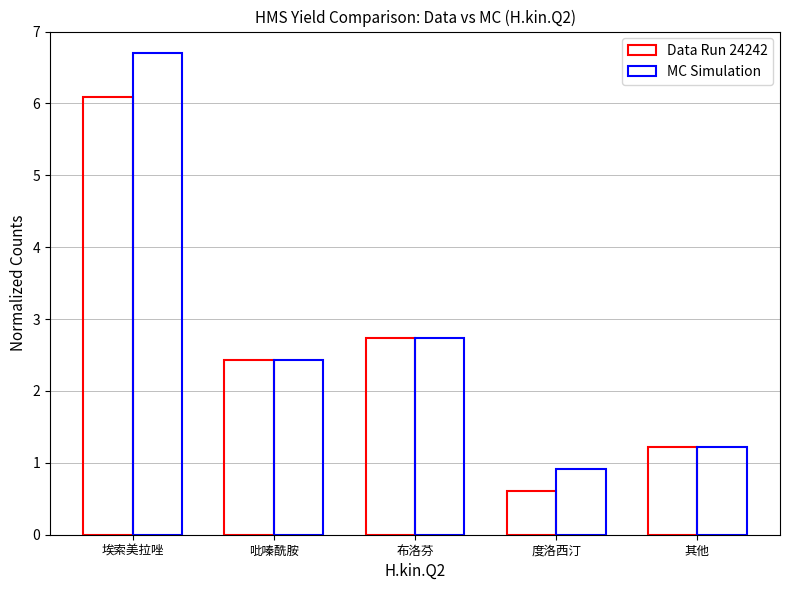

Where is MC Simulation nearest to the value 3?

布洛芬